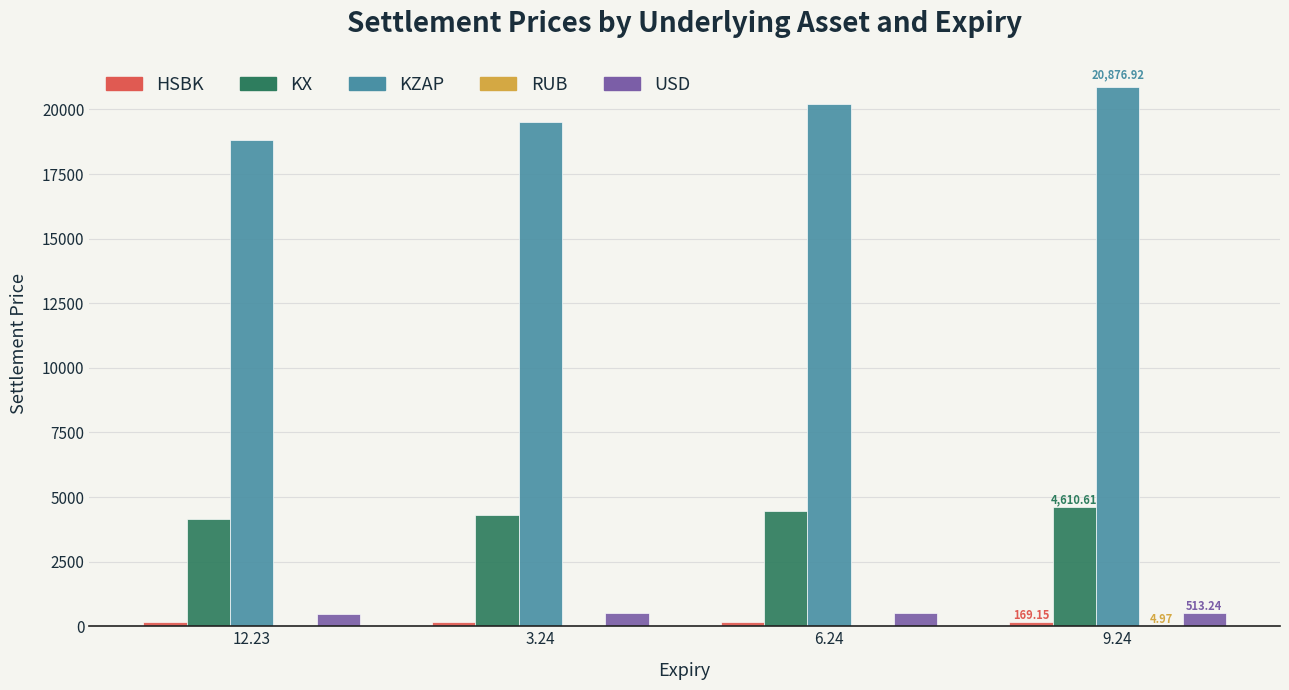

What is the sum of all KX values?

17529.8